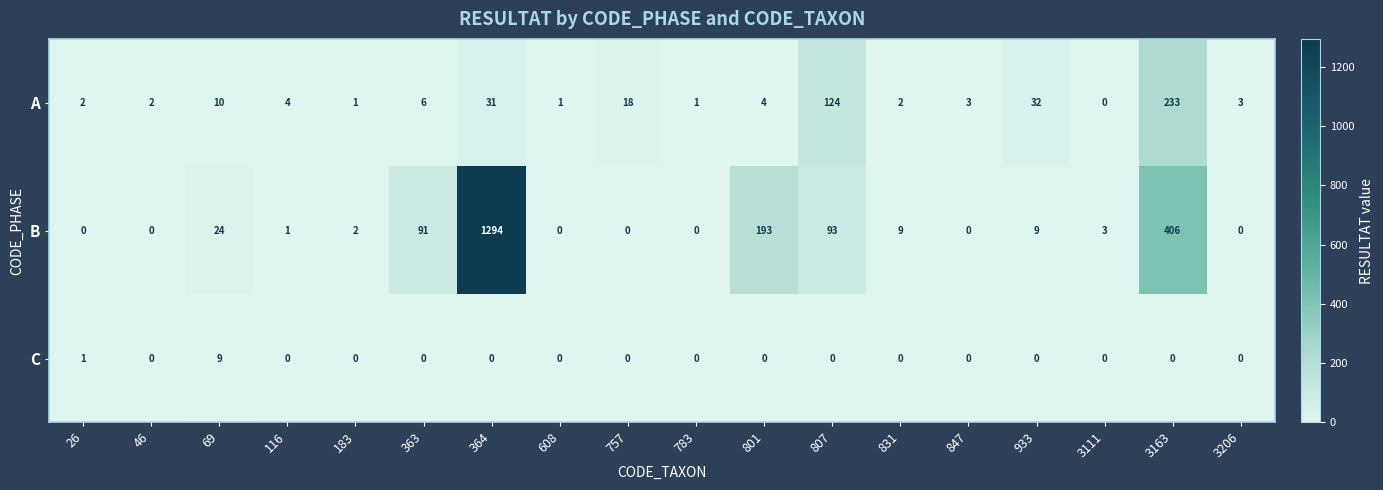

Is it true that B equals 5 at 3111?

False